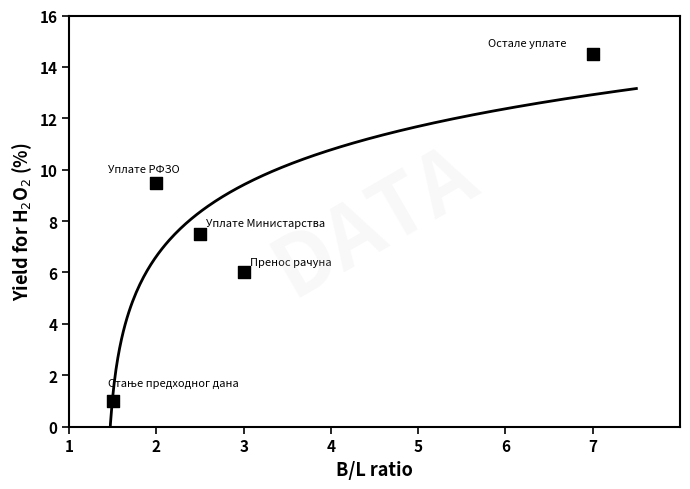

What is the average Y value?

7.7